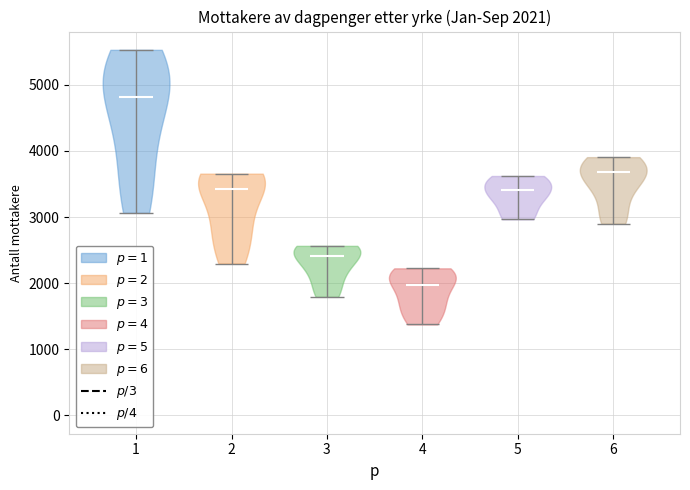

Which violin has the highest median line?

1